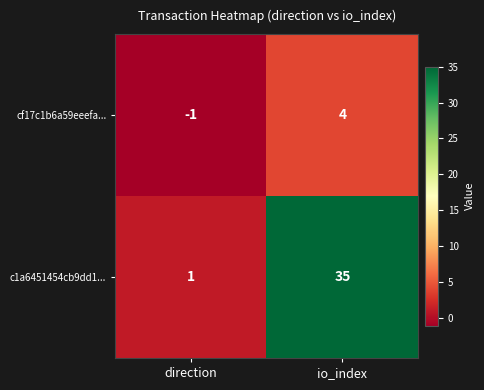

What is the total value across all series at io_index?

39